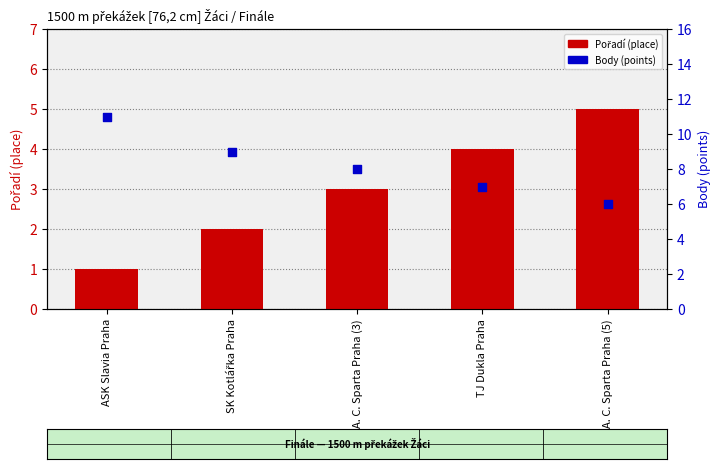

Which series has the largest Y range (max minus min)?

Body (points)